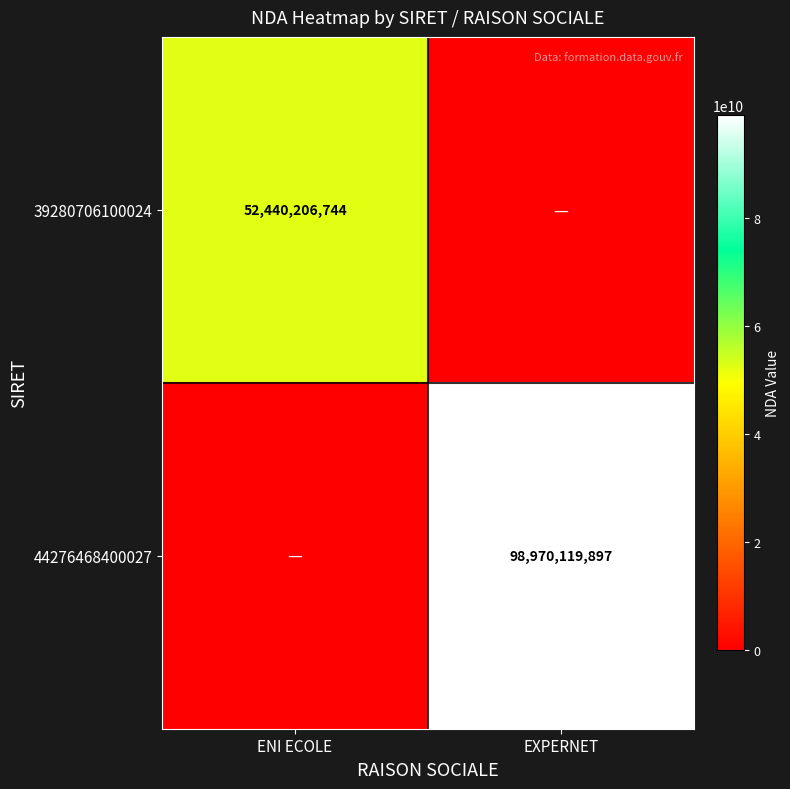

Is the value of 44276468400027 at EXPERNET greater than the value of 39280706100024 at ENI ECOLE?

Yes